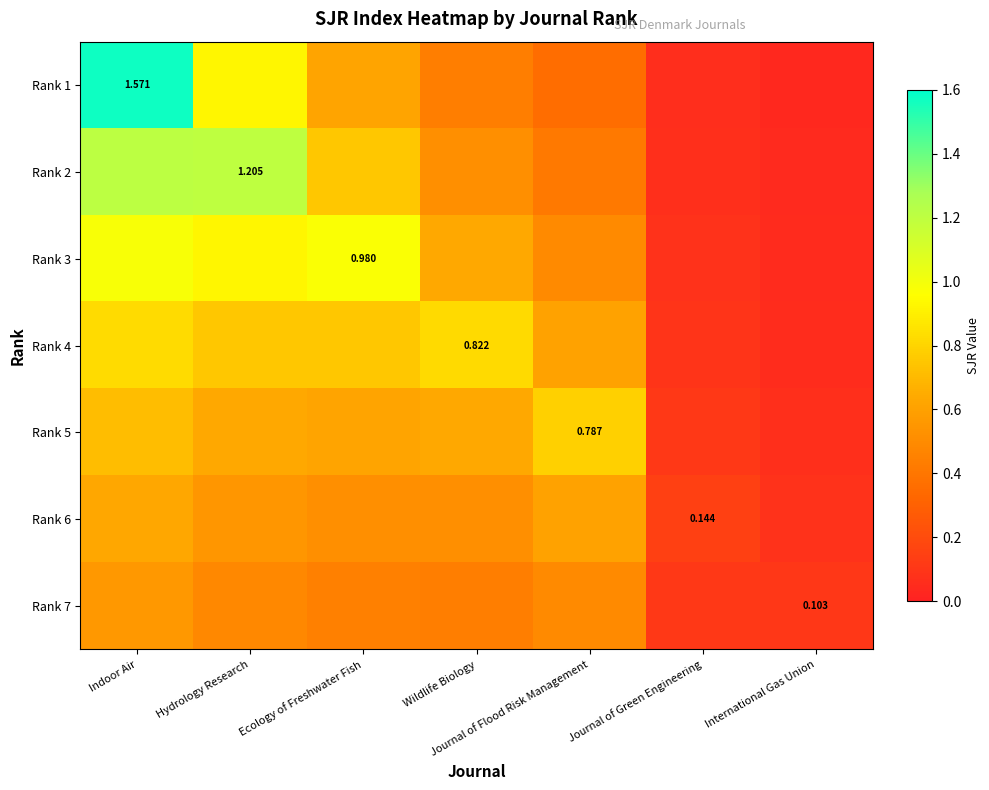

What is the total value across all series at Ecology of Freshwater Fish?

4.7